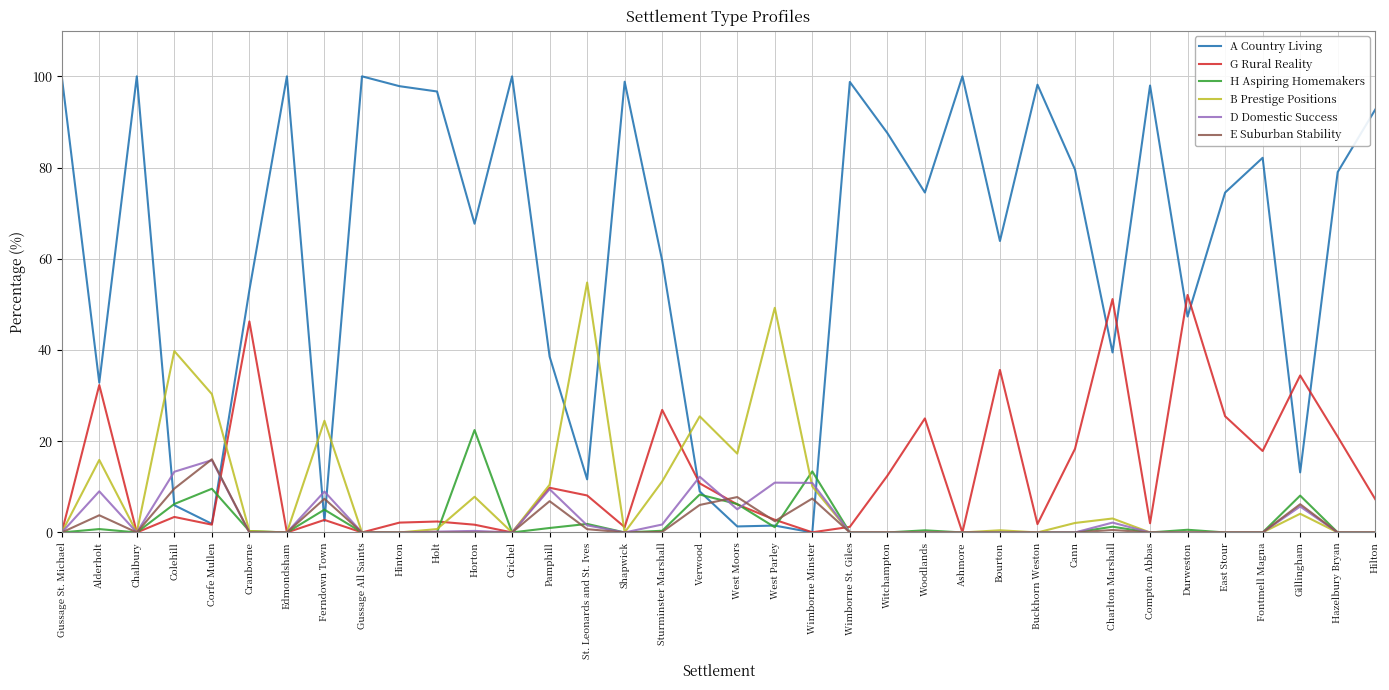

Is the value of D Domestic Success at Colehill greater than the value of A Country Living at Wimborne St. Giles?

No